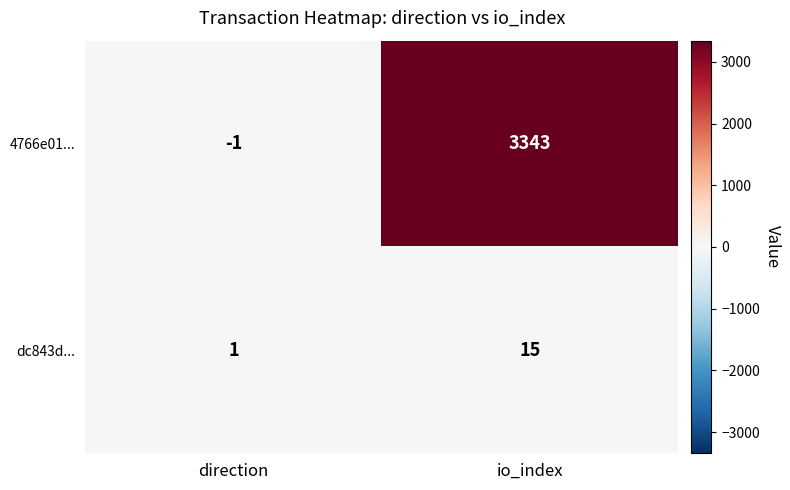

Rank the series by their average value, from lowest to highest.

dc843d..., 4766e01...